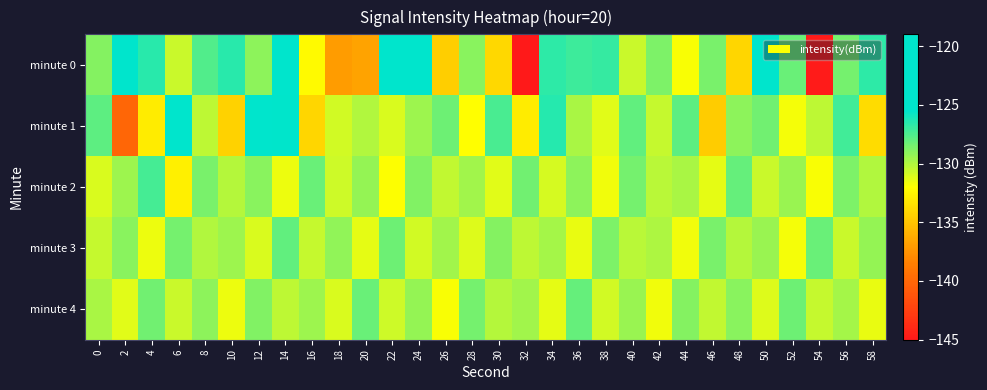

Rank the series by their maximum value, from highest to lowest.

minute 0, minute 1, minute 2, minute 3, minute 4